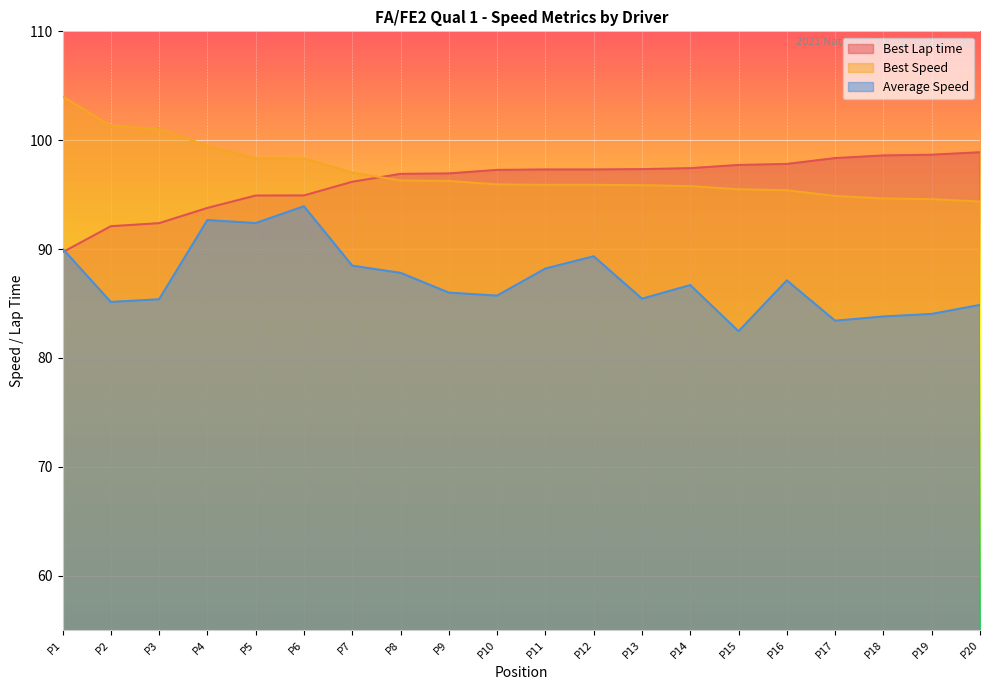

After their last crossing, which series has the higher values: Best Lap time or Best Speed?

Best Lap time